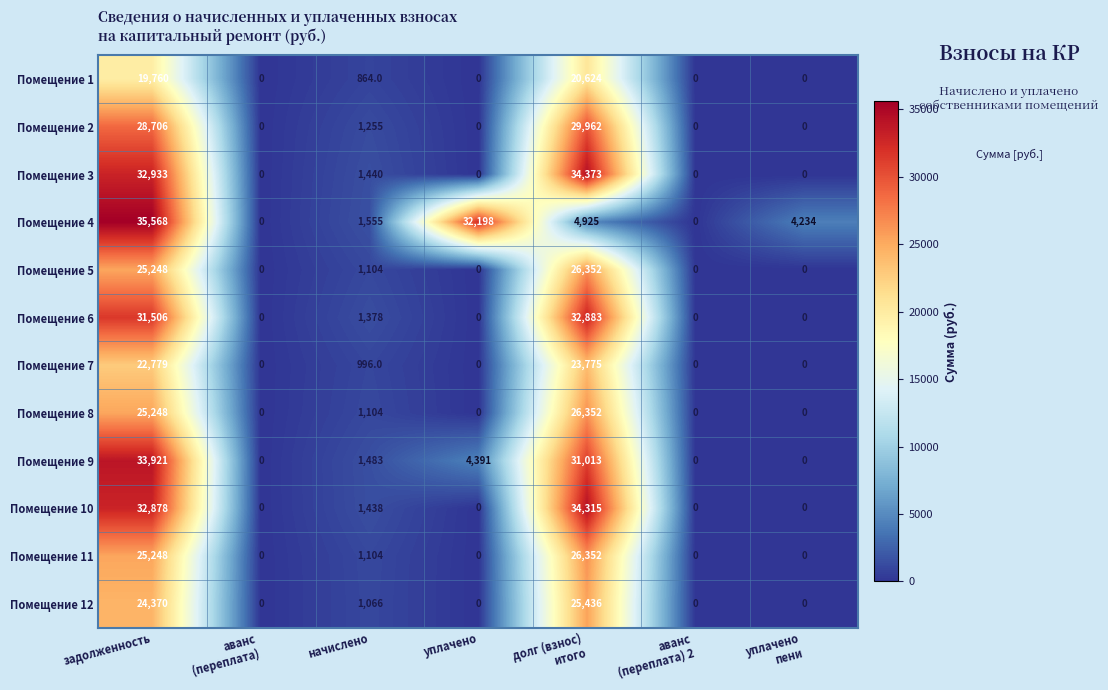

The Помещение 8 series shows 1104 at начислено. True or false?

True